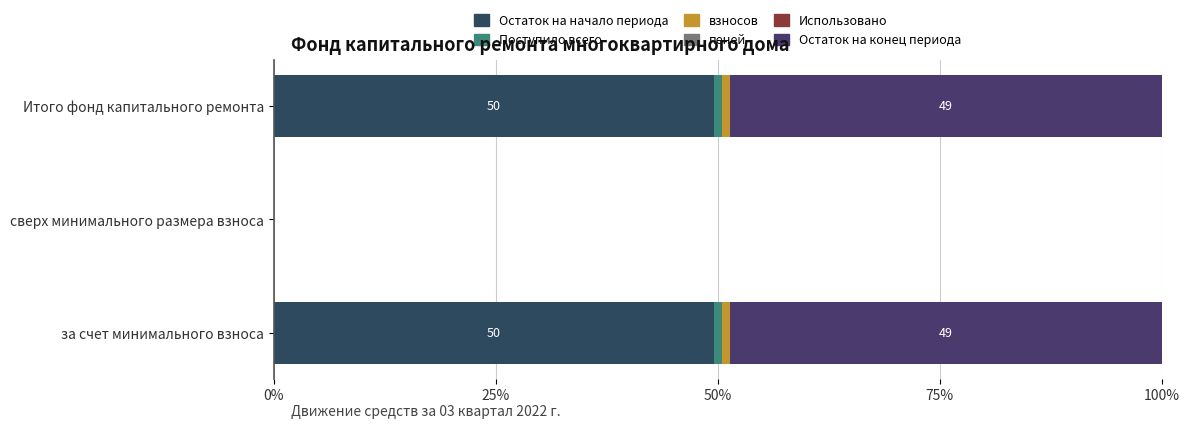

What is the sum of all Поступило всего values?

1.8